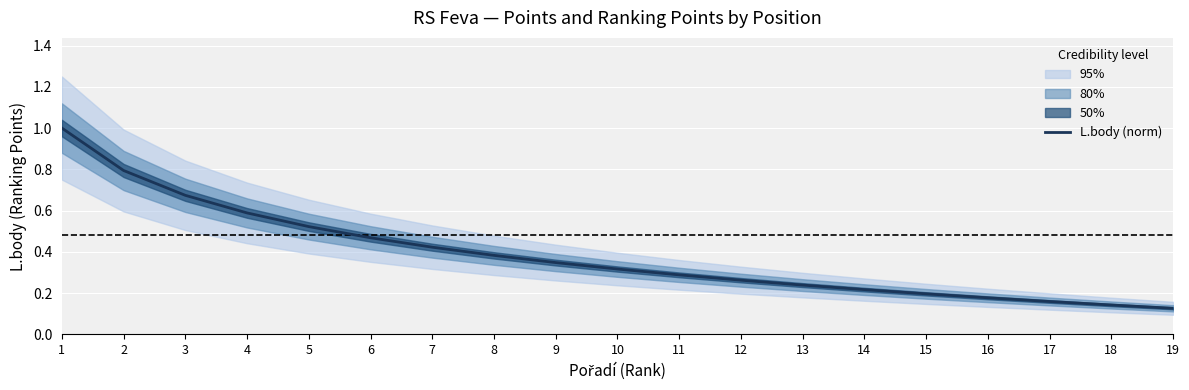

What is the smallest value displayed?

0.1